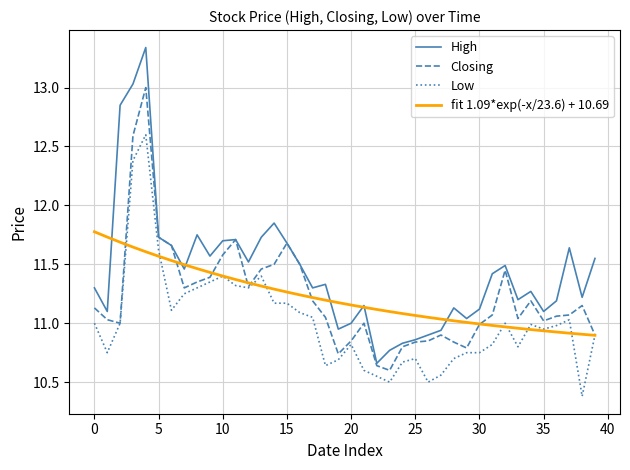

Which series has the widest spread of values?

High